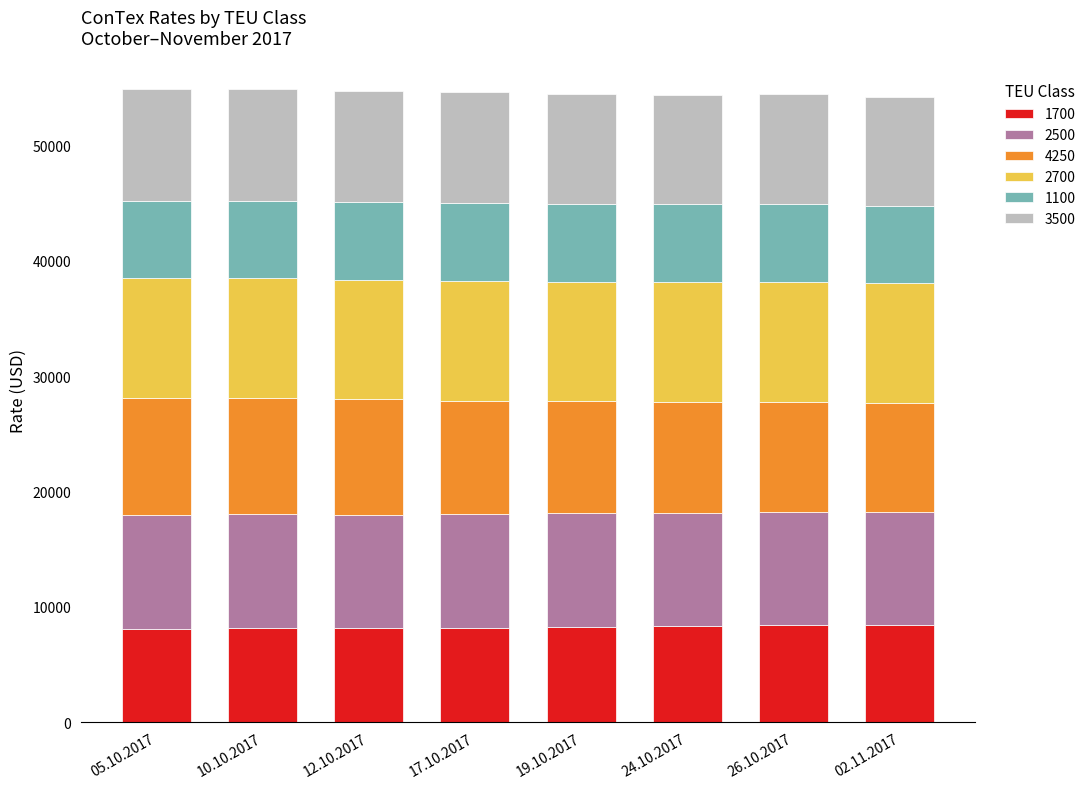

What is the lowest value of the 1700 series?

8104